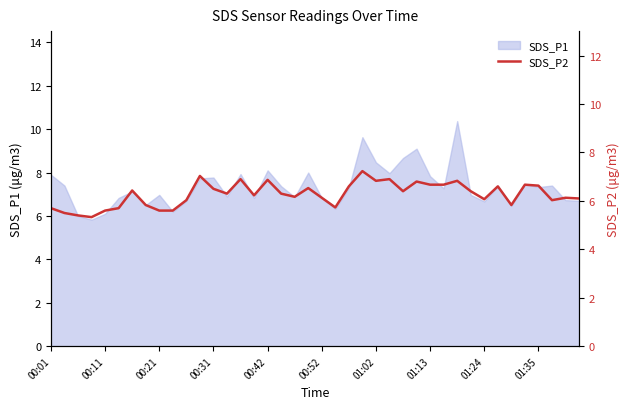

The chart shows a value of 6.1 at 00:52. True or false?

True